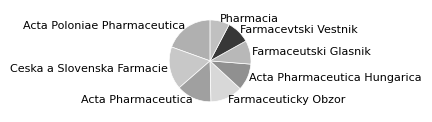

Is there a majority slice in this chart?

No